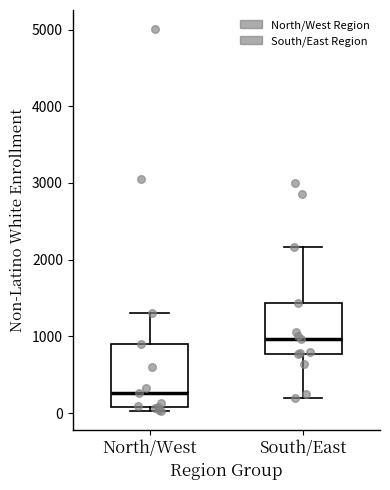

Reading left to right, read every box against the y-axis: the position of its median line, the range the box covers, and the ends of its whiskers. The values are not printed on the chart, so give them approximately, as read against the axis.

North/West: median 300, box 100 to 900, whiskers 0 to 1300
South/East: median 1000, box 800 to 1400, whiskers 200 to 2200